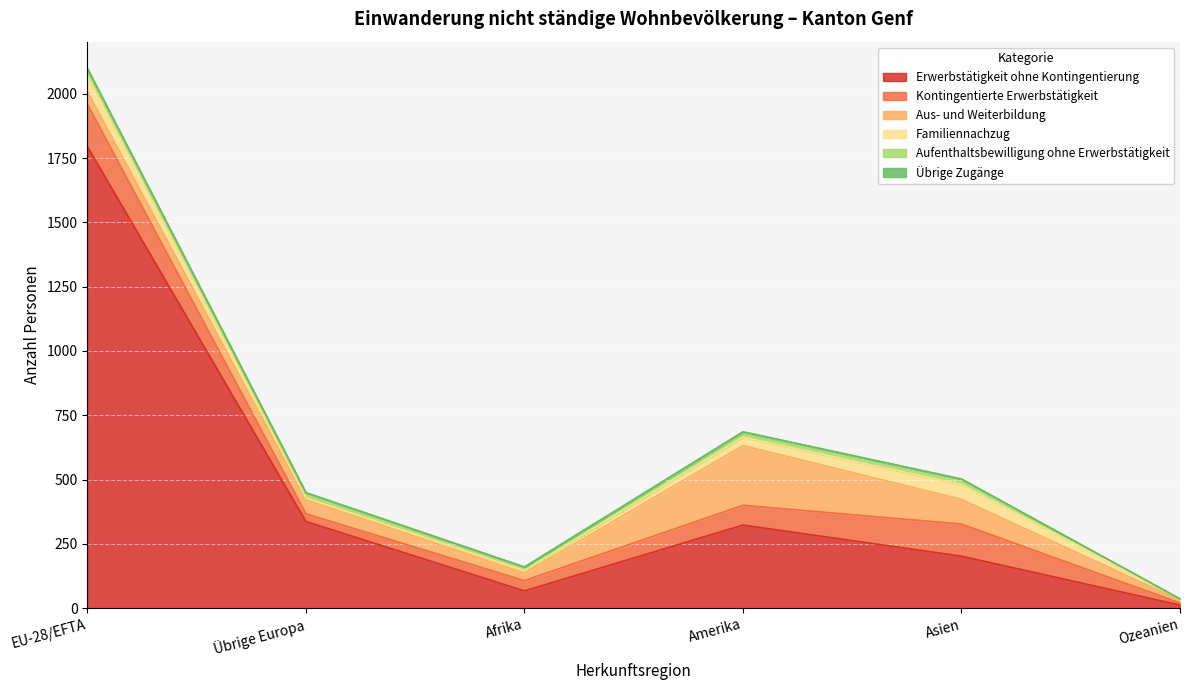

At which category does Erwerbstätigkeit ohne Kontingentierung reach its first local peak?

Amerika